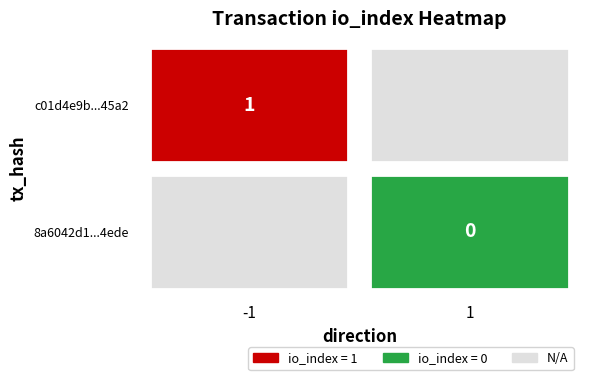

What is the greatest value displayed?

1